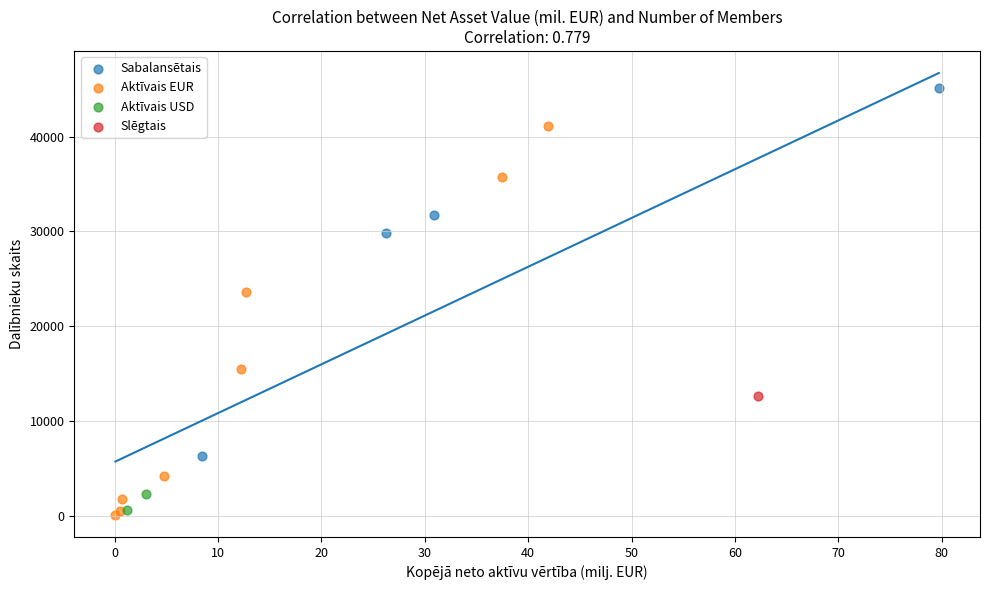

Which series contains the highest Y value?

Sabalansētais